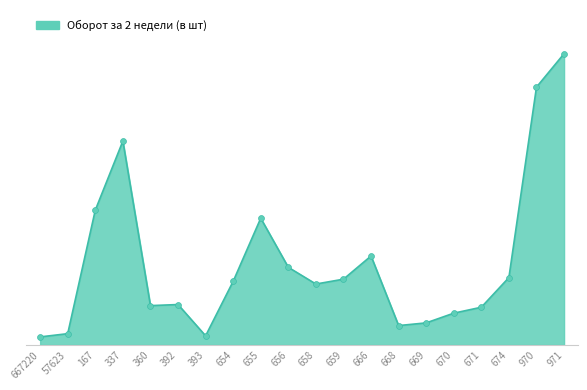

What is the change in value from 658 to 669?

-72